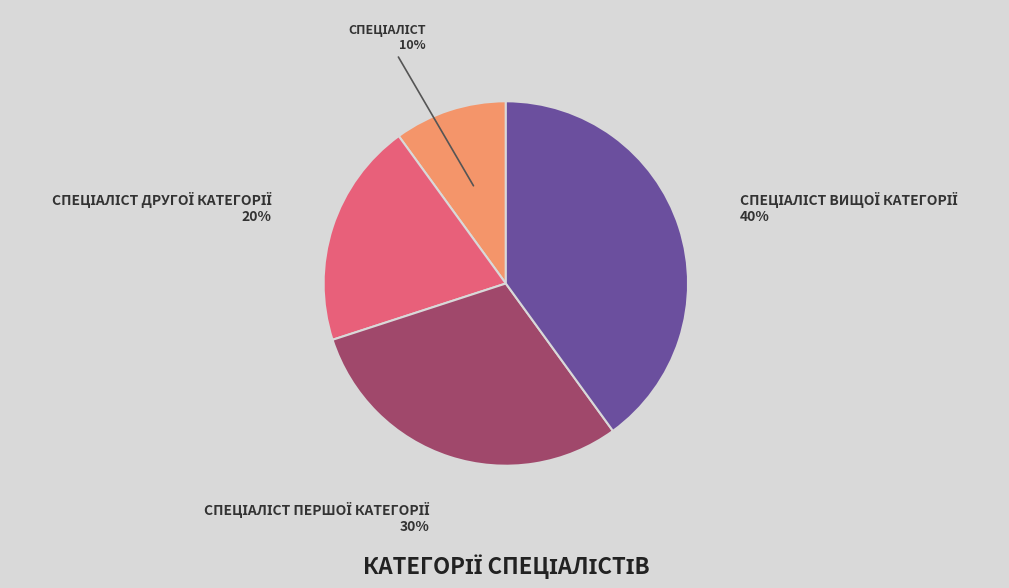

Is there any slice that represents more than half of the pie?

No